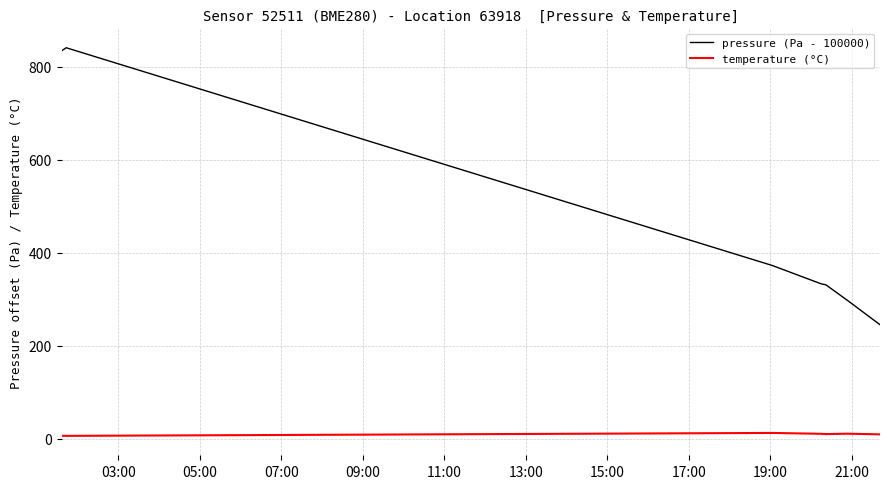

Rank the series by their maximum value, from lowest to highest.

temperature (°C), pressure (Pa - 100000)